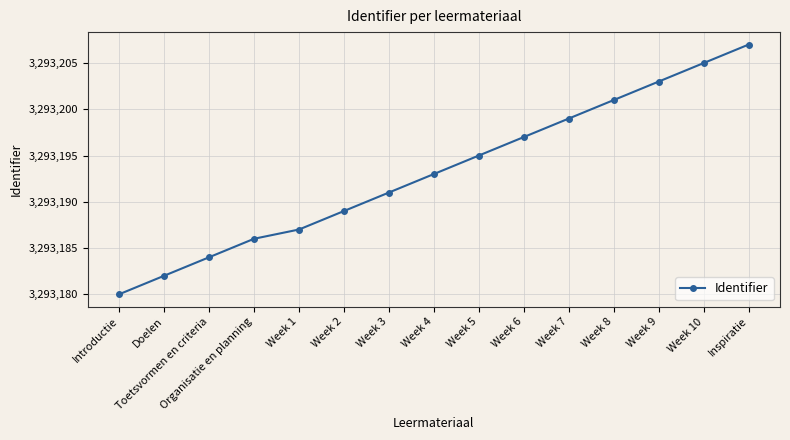

What is the label of the 13th point from the right?

Toetsvormen en criteria